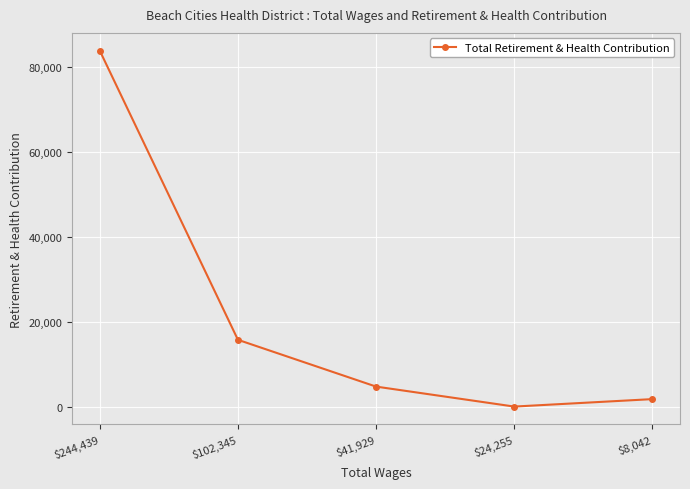

Is it true that the value at $244,439 is 83771?

True